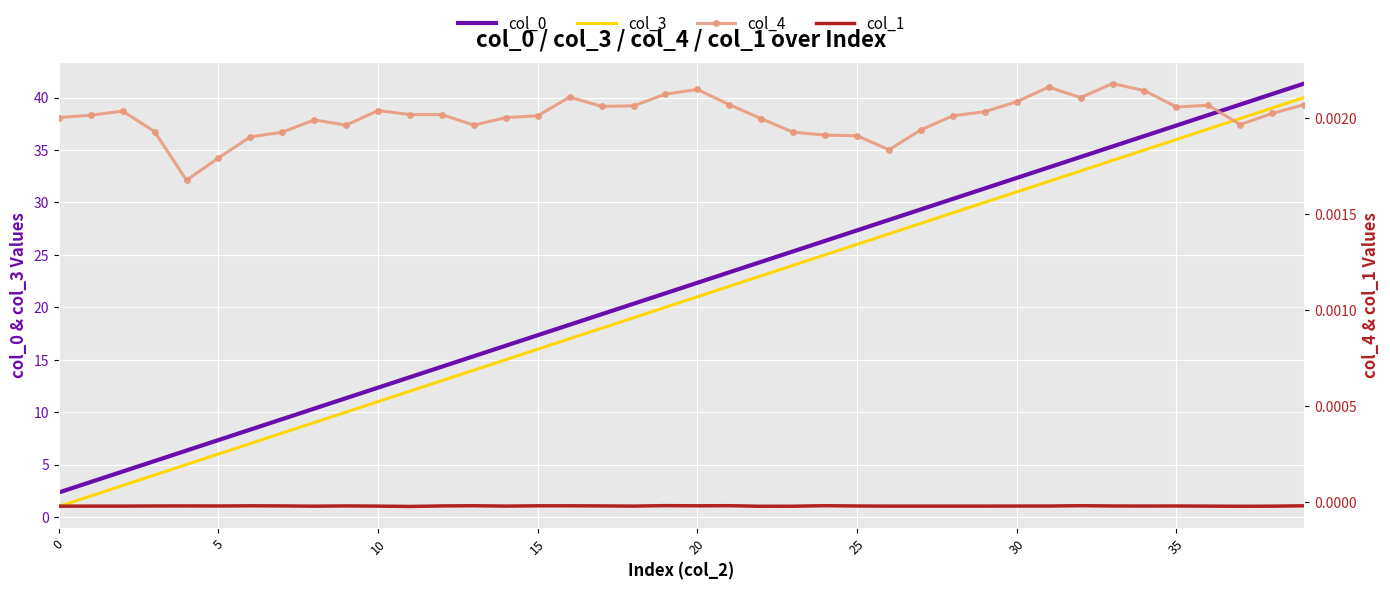

True or false: col_0 has more than 1 interior local peaks.

False